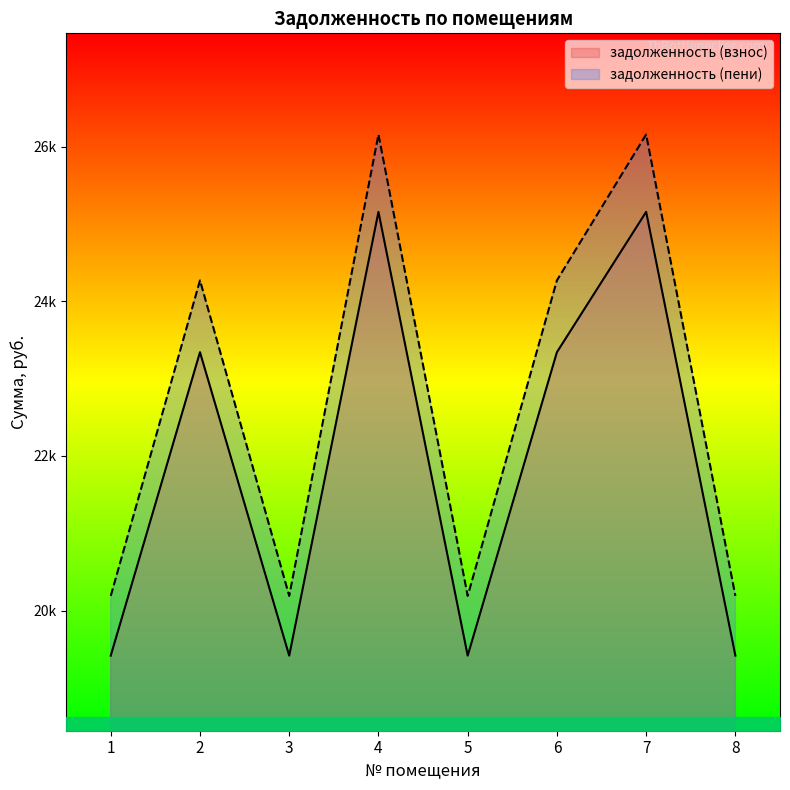

The задолженность (пени) series shows 6356.3 at 5. True or false?

False